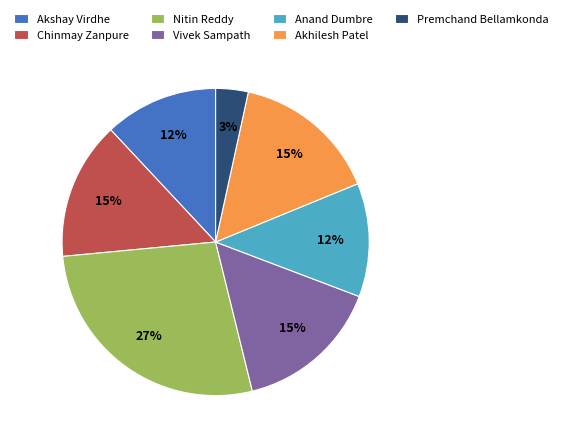

Is the sum of Vivek Sampath and Anand Dumbre greater than half?

No